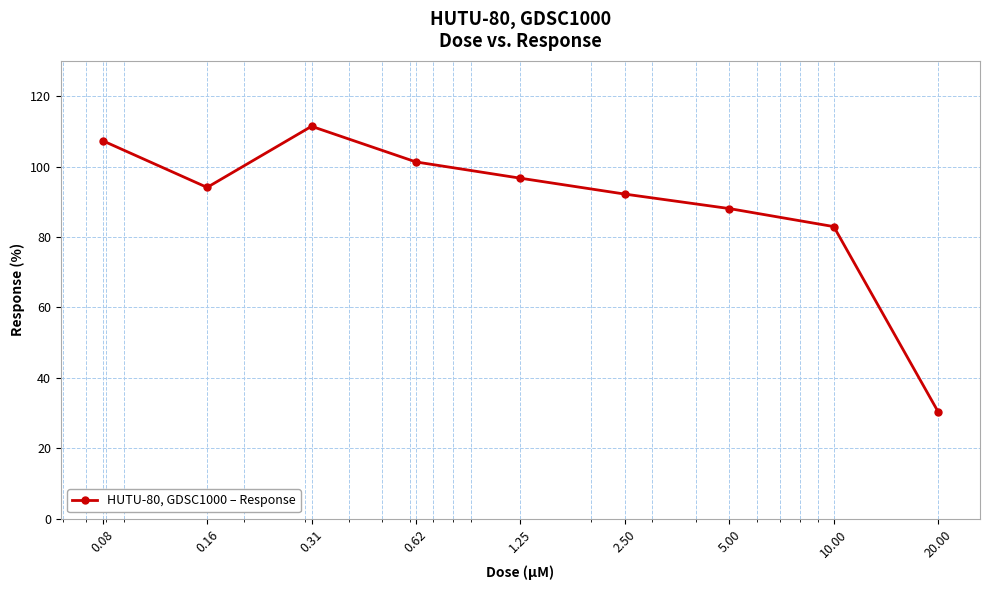

What is the greatest value displayed?

111.4